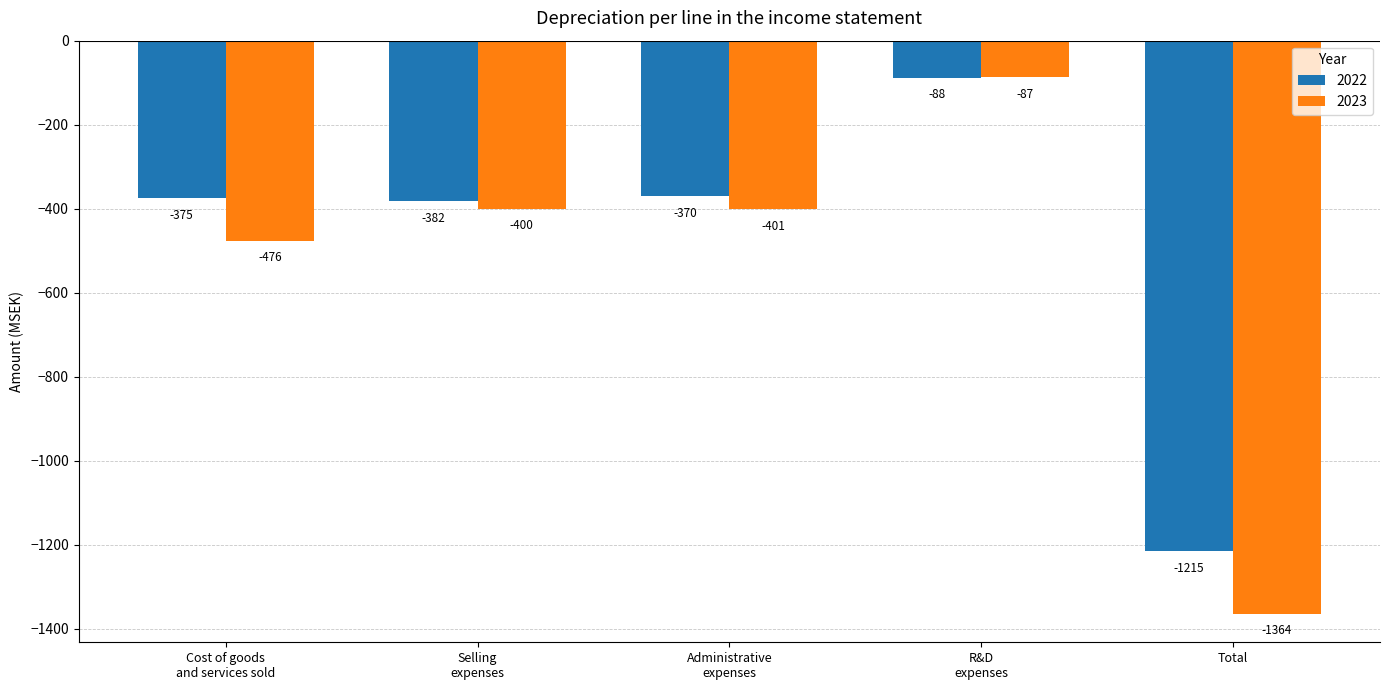

What is the label of the 2nd bar from the right?

R&D
expenses